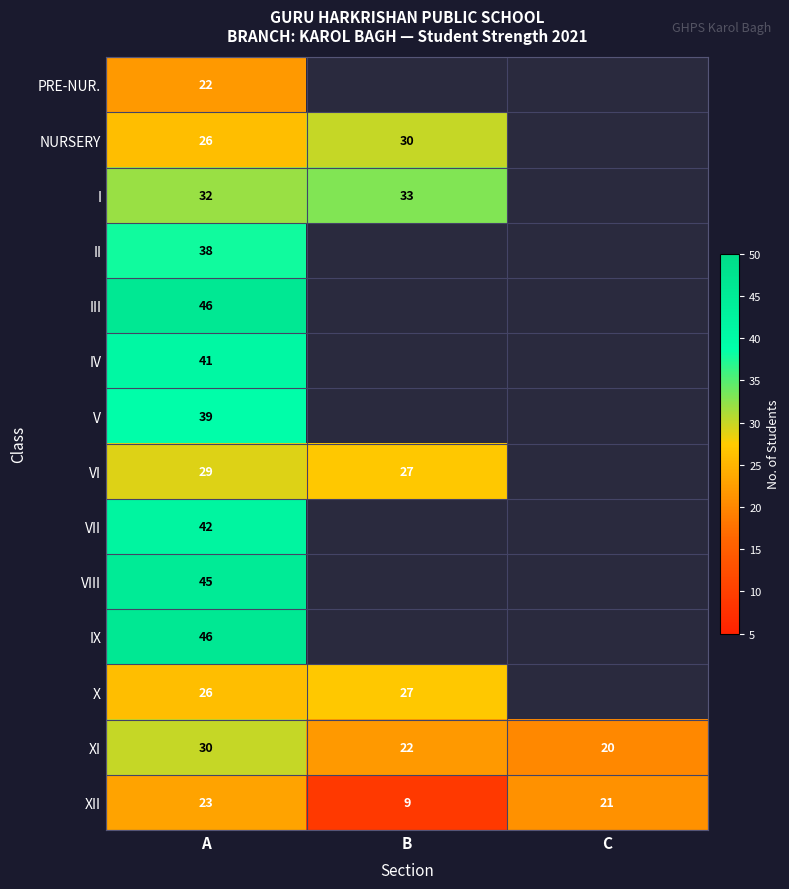

The IV series shows 66 at A. True or false?

False